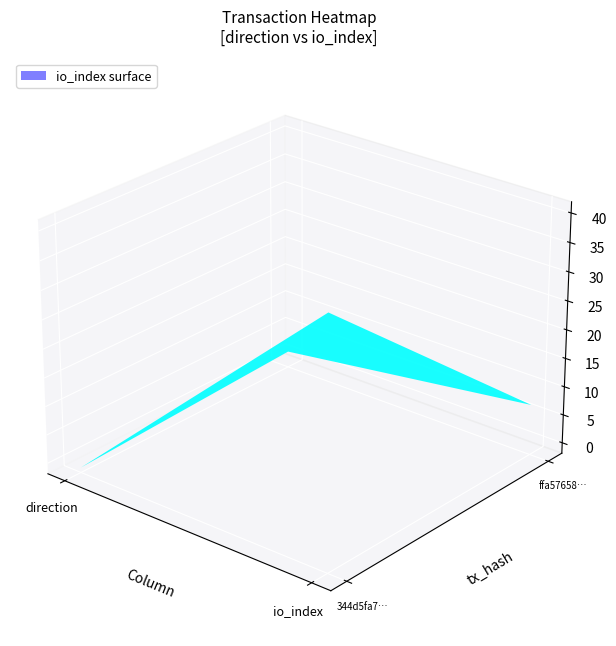

What is the difference between the maximum and minimum values in the 344d5fa70af5e97e1157b4f1a0badeea7234e53 series?

42